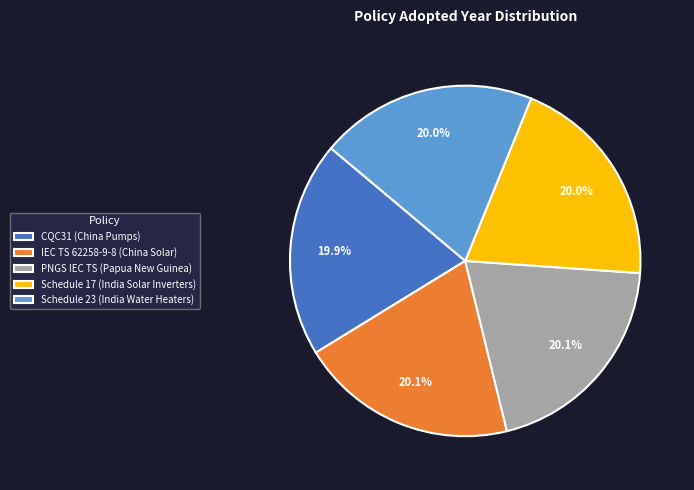

To the nearest percent, what is the combined percentage of IEC TS 62258-9-8 (China Solar) and Schedule 17 (India Solar Inverters)?

40%